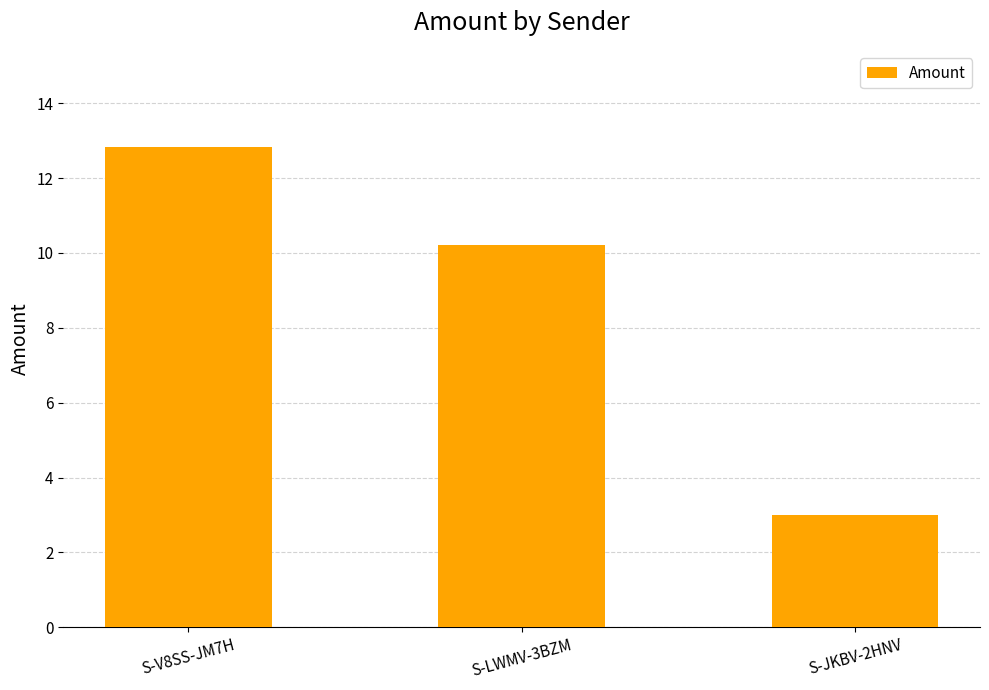

The chart shows a value of 13.7 at S-LWMV-3BZM. True or false?

False